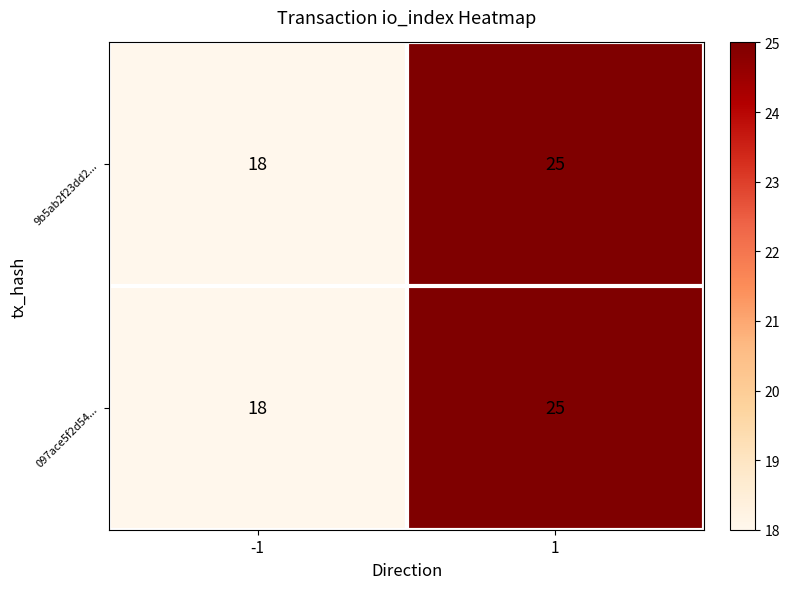

What is the highest value of the 9b5ab2f23dd2... series?

25